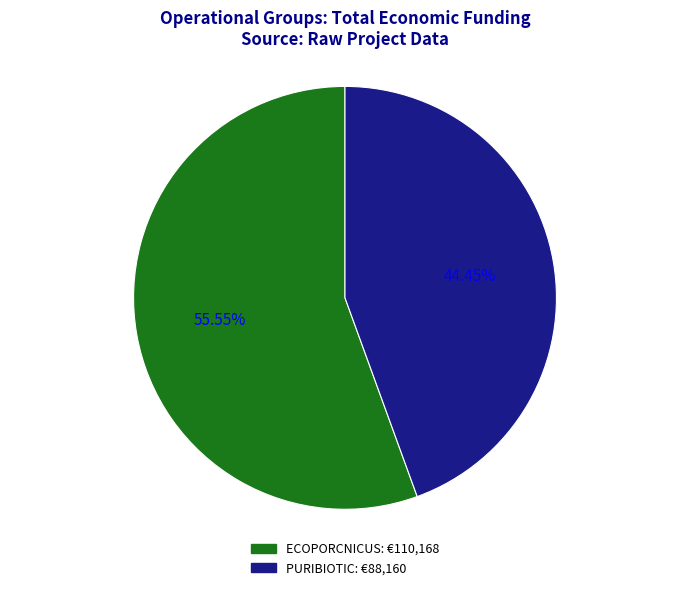

What is the majority slice?

ECOPORCNICUS